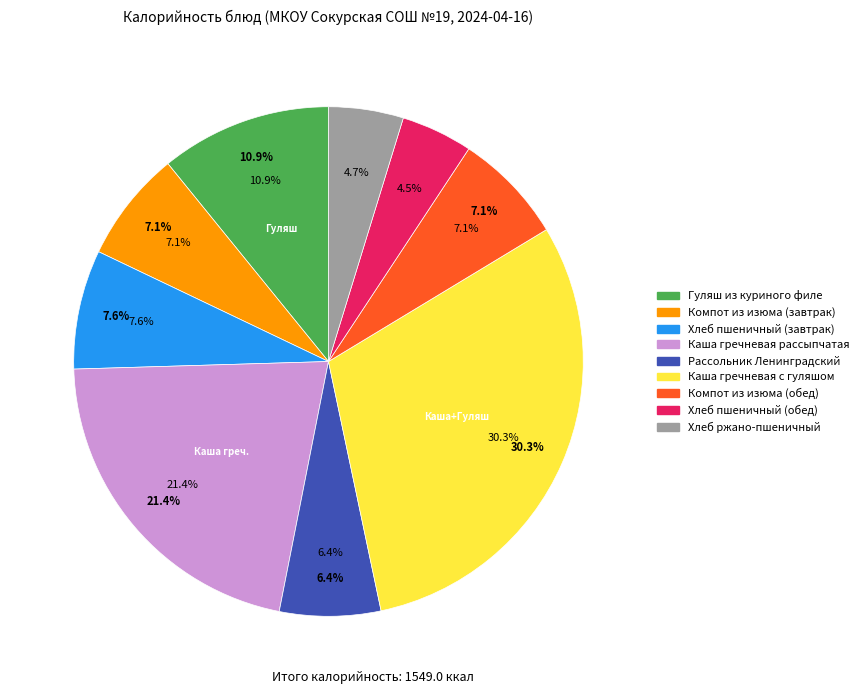

How many segments does this pie chart have?

9